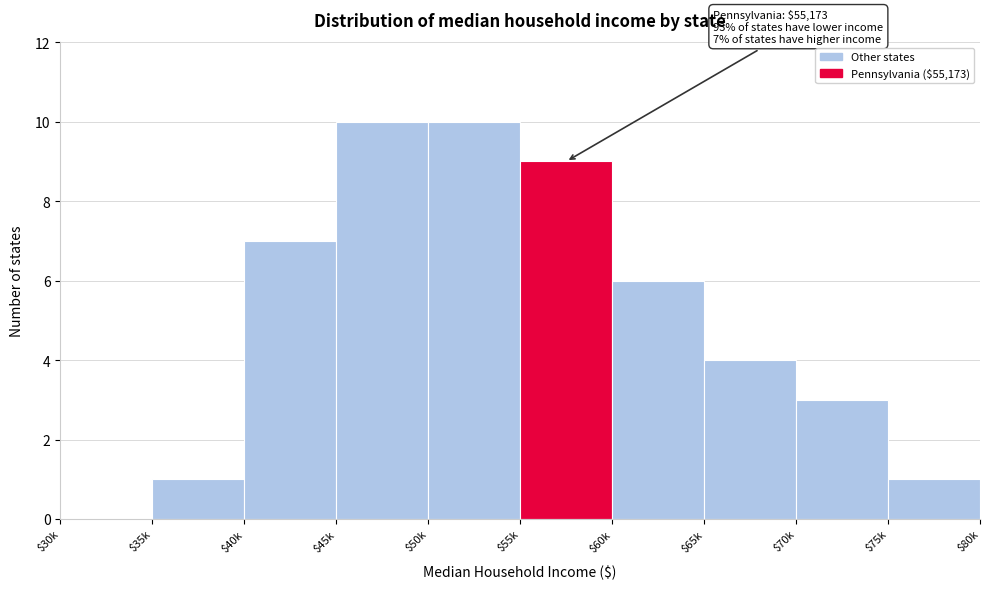

True or false: the data shows 3 at $60k.

False